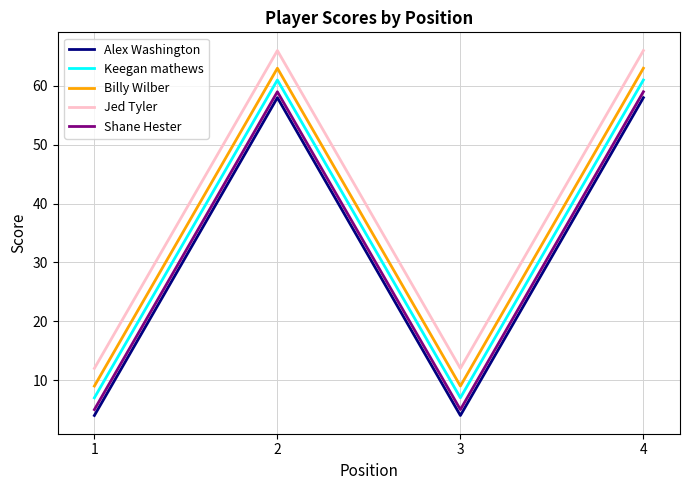

The value of Keegan mathews at 1 is 7. True or false?

True